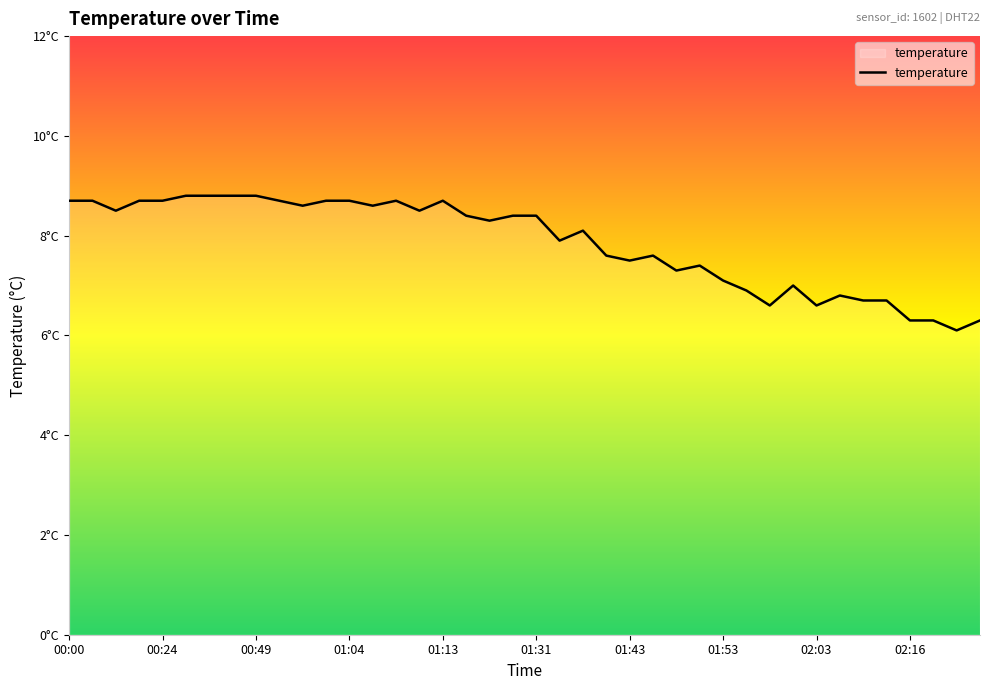

Reading left to right, what are all the values shown in this chart?

8.7	8.7	8.5	8.7	8.7	8.8	8.8	8.8	8.8	8.7	8.6	8.7	8.7	8.6	8.7	8.5	8.7	8.4	8.3	8.4	8.4	7.9	8.1	7.6	7.5	7.6	7.3	7.4	7.1	6.9	6.6	7.0	6.6	6.8	6.7	6.7	6.3	6.3	6.1	6.3